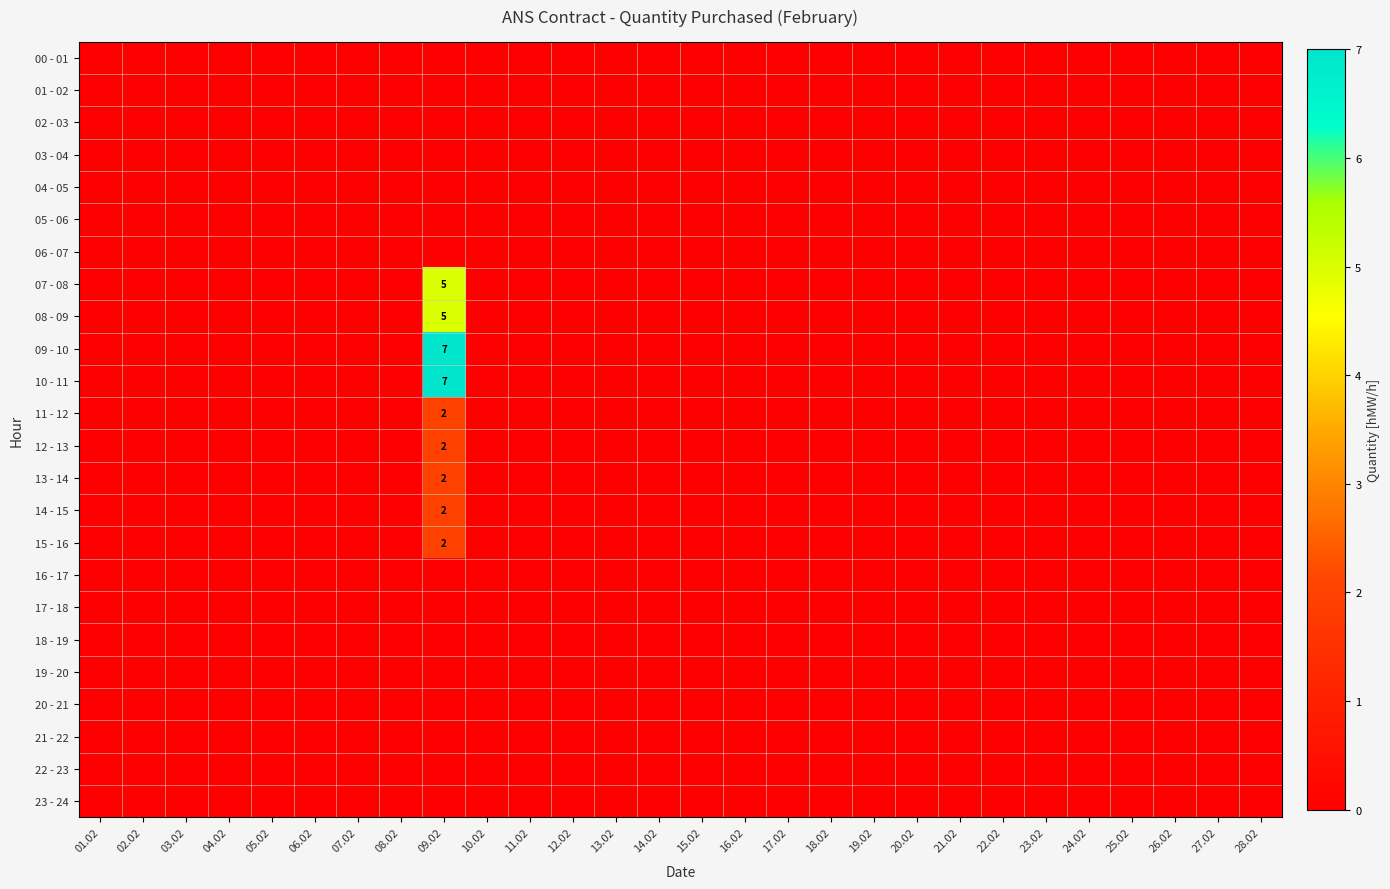

Which series has the widest spread of values?

09 - 10